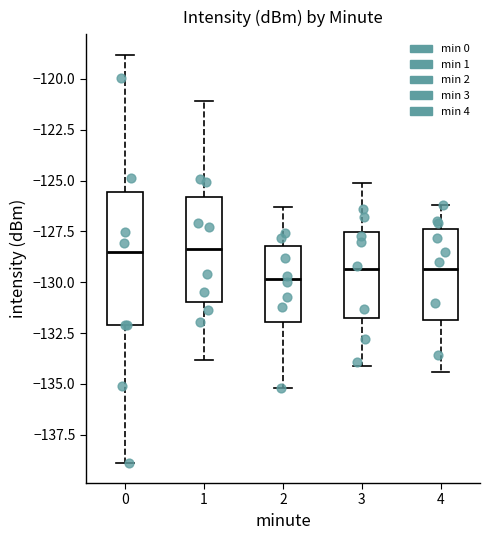

Where does the upper whisker of the box at x = 4 end on the y-axis? The values are not printed on the chart, so give them approximately, as read against the axis.

-126.0